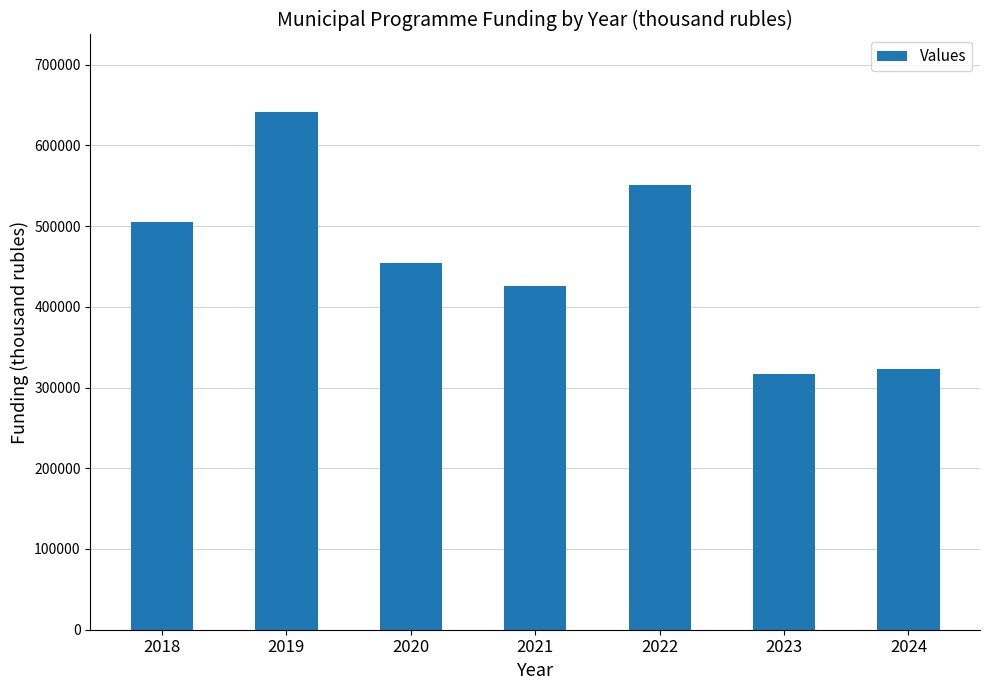

How many data points are above 454063?

4